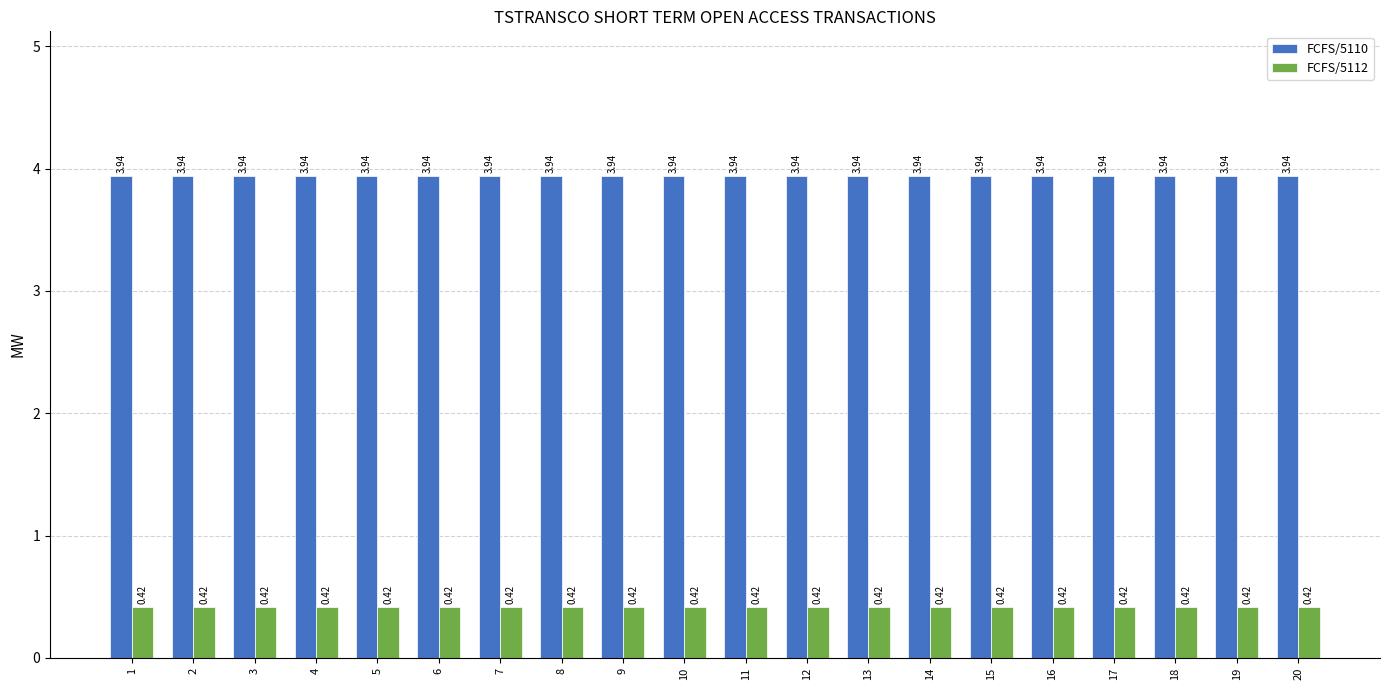

What is the total value across all series at 11?

4.4